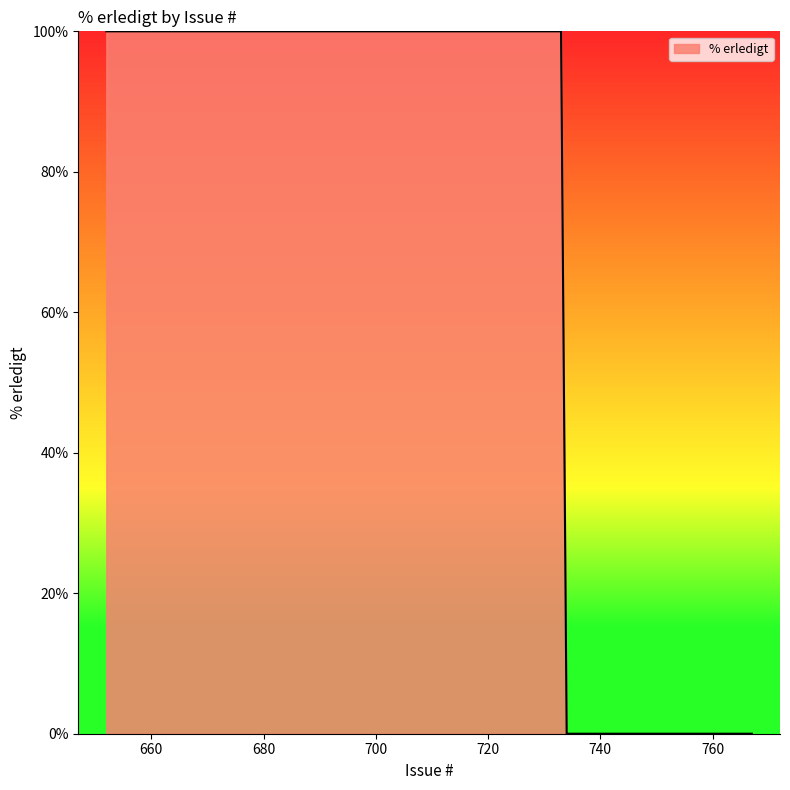

What is the greatest value displayed?

100